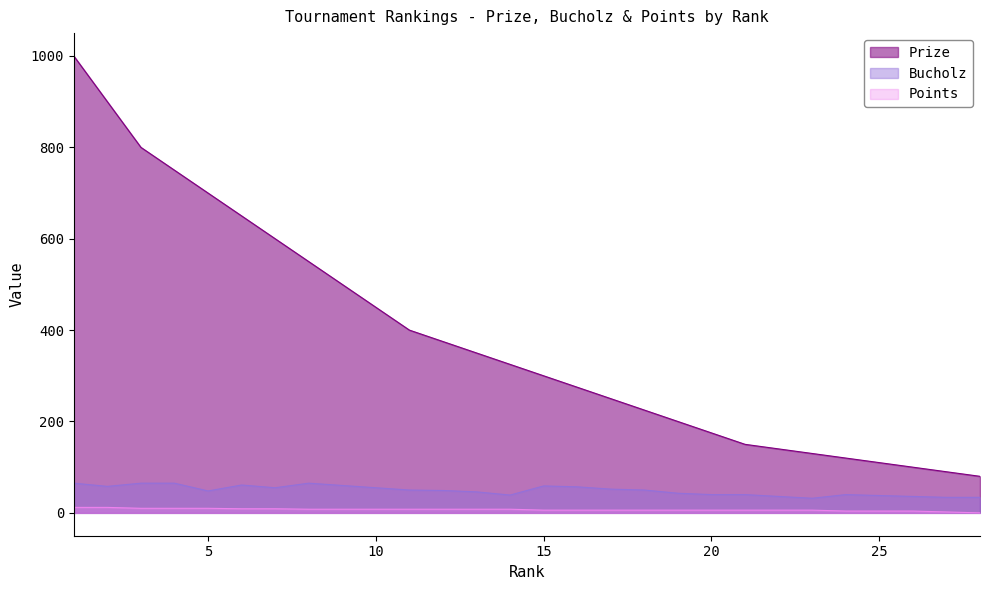

True or false: Points has more than 1 interior local peaks.

False